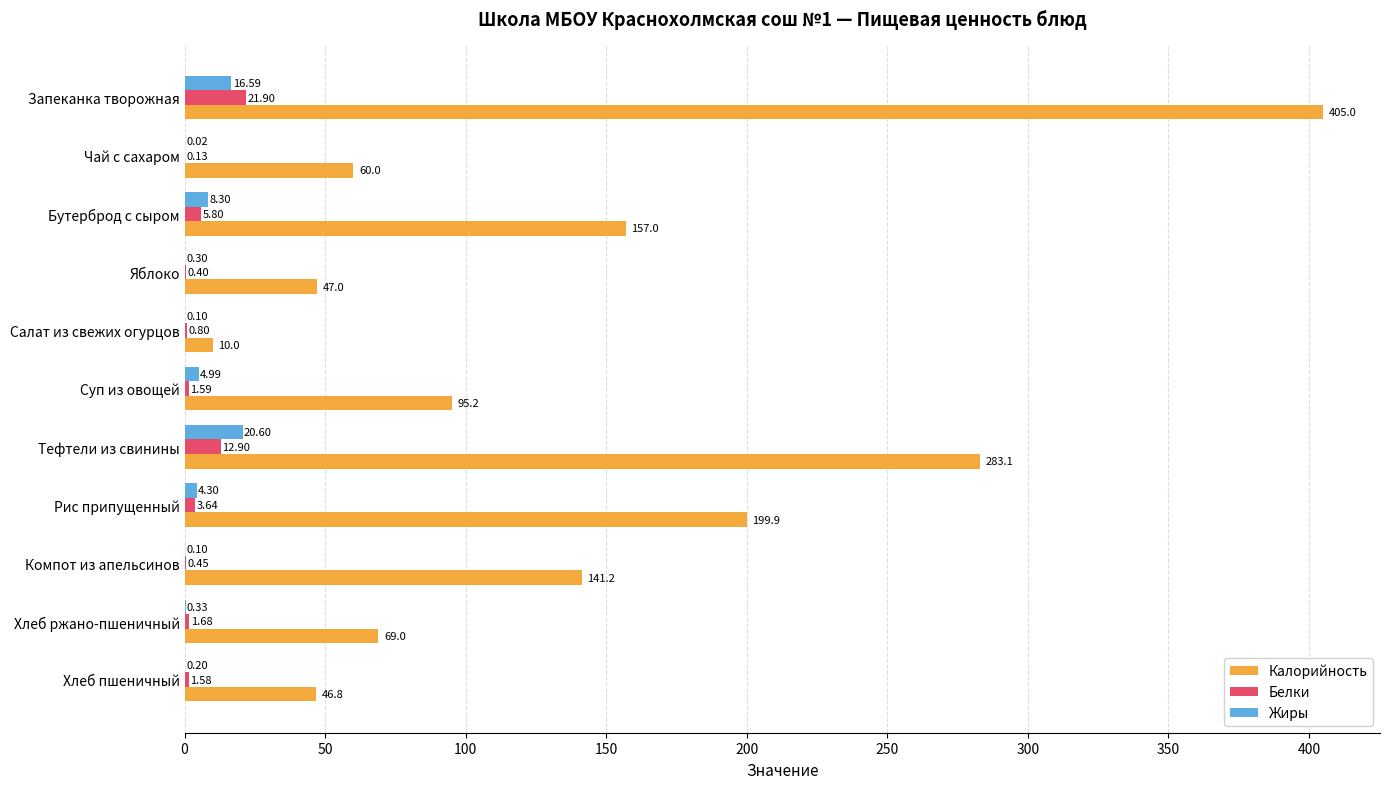

Which series changed the most between Рис припущенный and Компот из апельсинов?

Калорийность